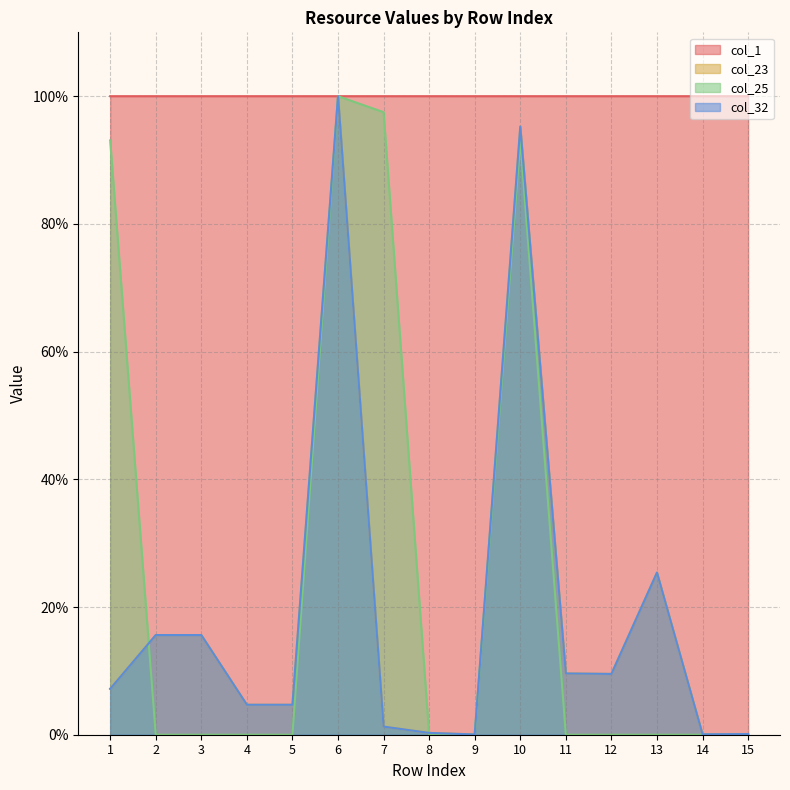

Where is col_32 nearest to the value 50?

13